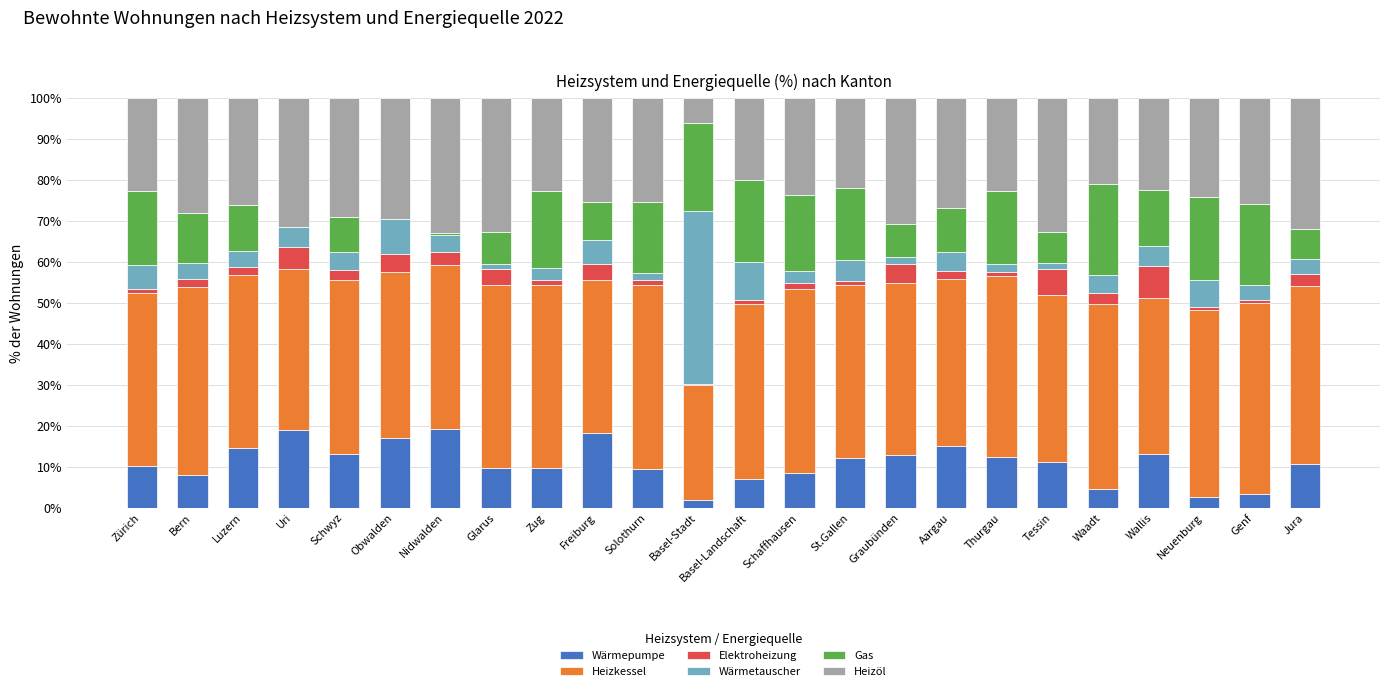

What is the sum of all Wärmepumpe values?

264.0